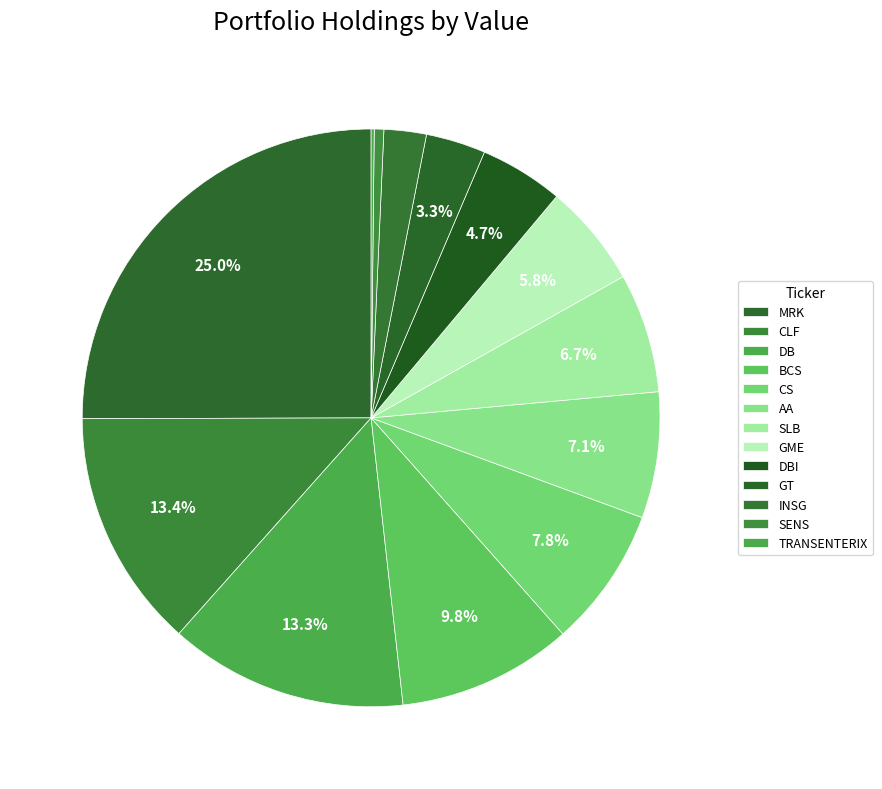

Which slice is the largest?

MRK